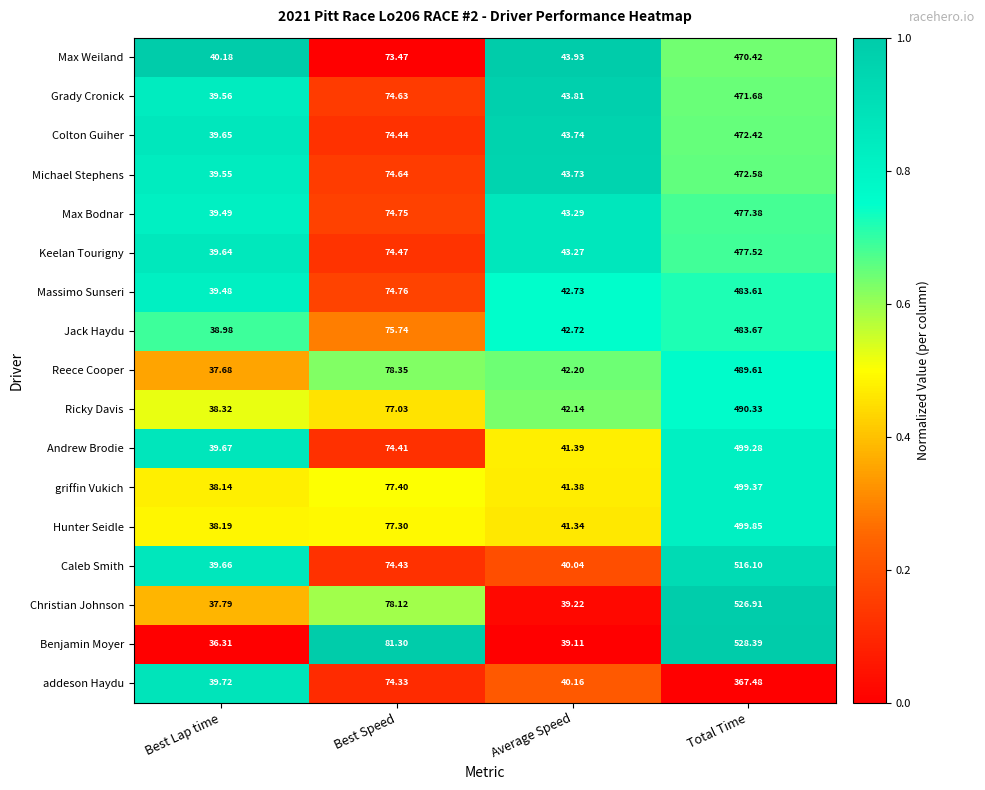

Rank the series by their maximum value, from highest to lowest.

Benjamin Moyer, Christian Johnson, Caleb Smith, Hunter Seidle, griffin Vukich, Andrew Brodie, Ricky Davis, Reece Cooper, Jack Haydu, Massimo Sunseri, Keelan Tourigny, Max Bodnar, Michael Stephens, Colton Guiher, Grady Cronick, Max Weiland, addeson Haydu